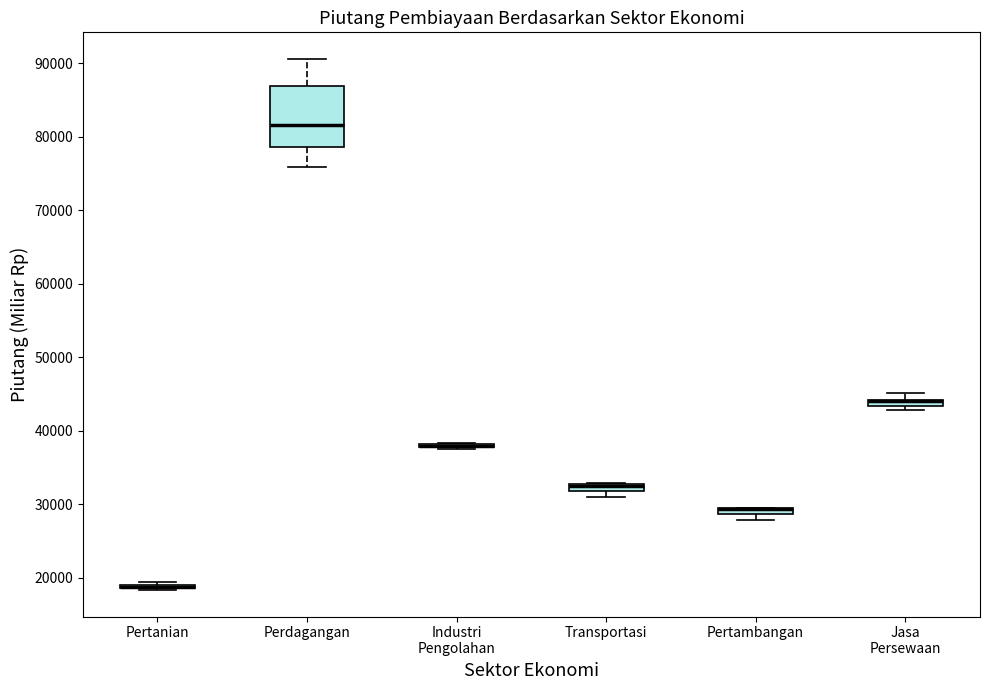

Where is the upper edge of the box for Pertambangan on the y-axis? The values are not printed on the chart, so give them approximately, as read against the axis.

30000